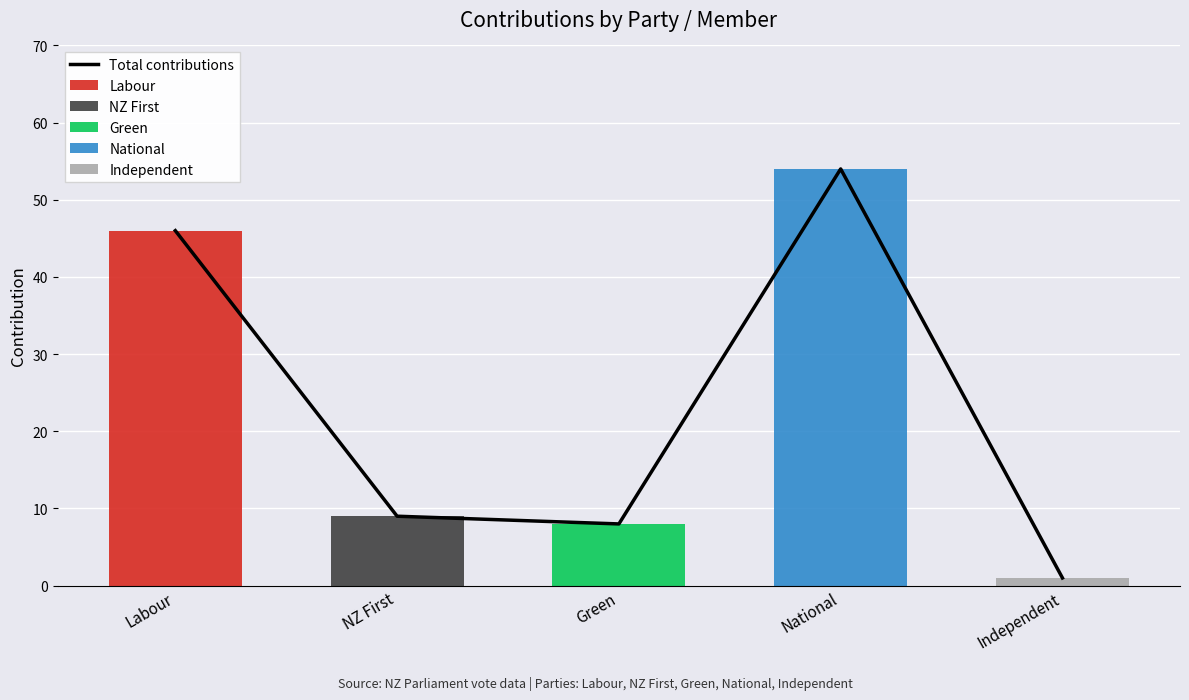

Reading right to left, transcribe all the data shown in this chart.

Total contributions: Independent=1	National=54	Green=8	NZ First=9	Labour=46
Labour: Independent=0	National=0	Green=0	NZ First=0	Labour=46
NZ First: Independent=0	National=0	Green=0	NZ First=9	Labour=0
Green: Independent=0	National=0	Green=8	NZ First=0	Labour=0
National: Independent=0	National=54	Green=0	NZ First=0	Labour=0
Independent: Independent=1	National=0	Green=0	NZ First=0	Labour=0